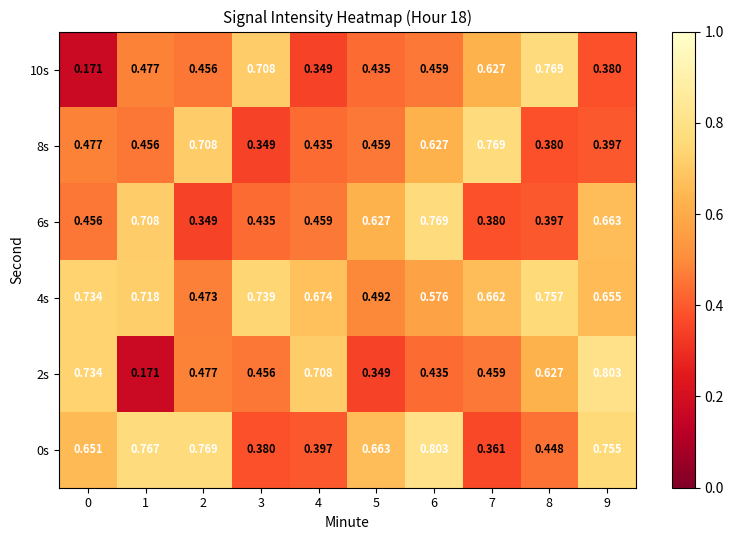

Is the value of 2s at 3 greater than the value of 8s at 2?

No